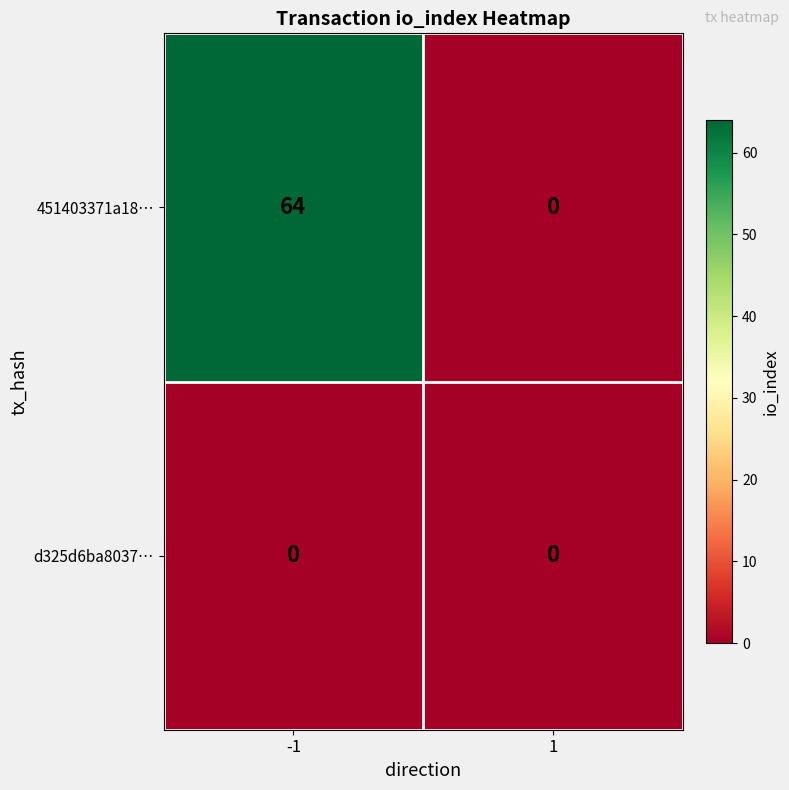

At which category is the sum across all series the highest?

-1